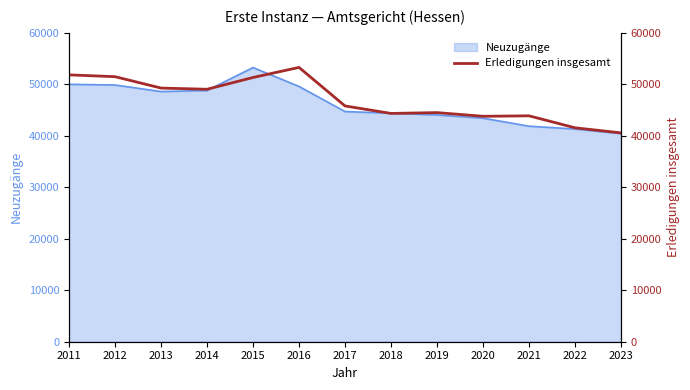

What is the change in value from 2013 to 2019?

-4767